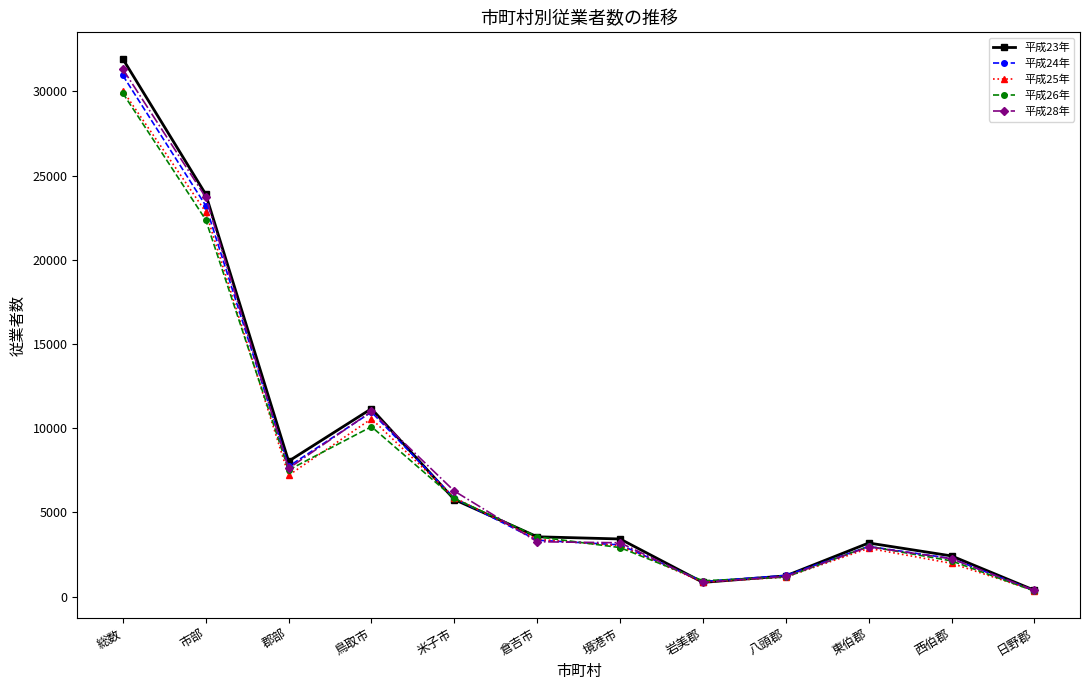

Where do 平成24年 and 平成28年 first cross each other?

市部 and 郡部